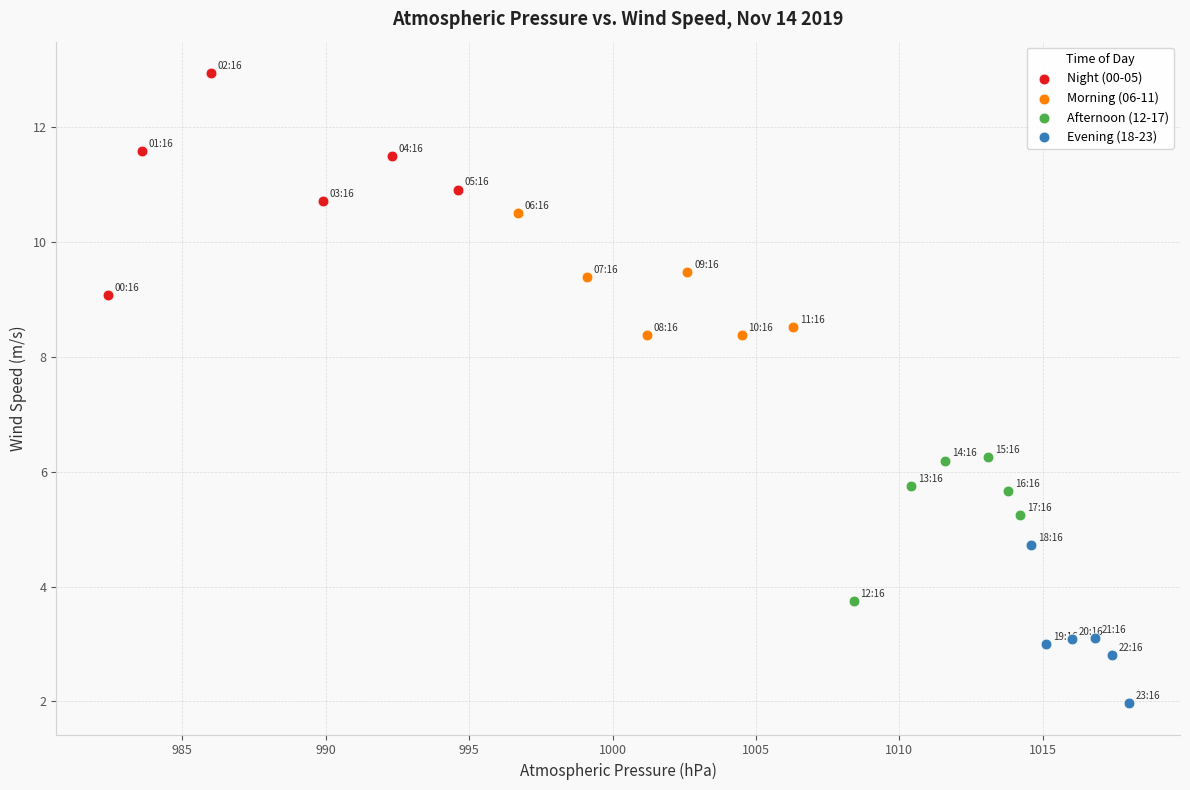

Which series has the largest Y range (max minus min)?

Night (00-05)